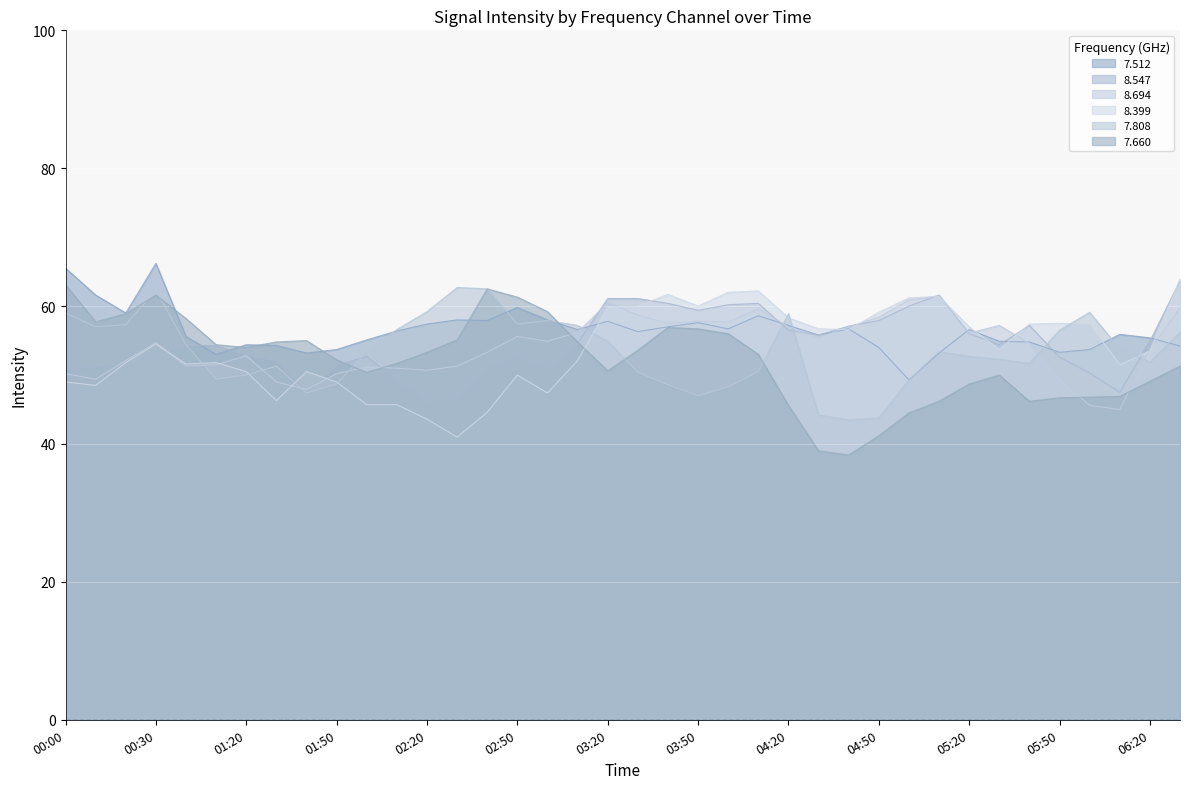

What is the label of the 12th point from the right?

2004/02/29 04:40